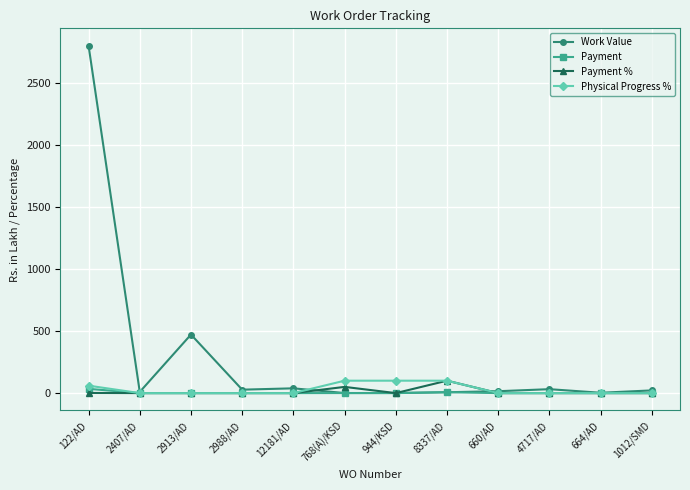

Is it true that Work Value equals 31.6 at 4717/AD?

True